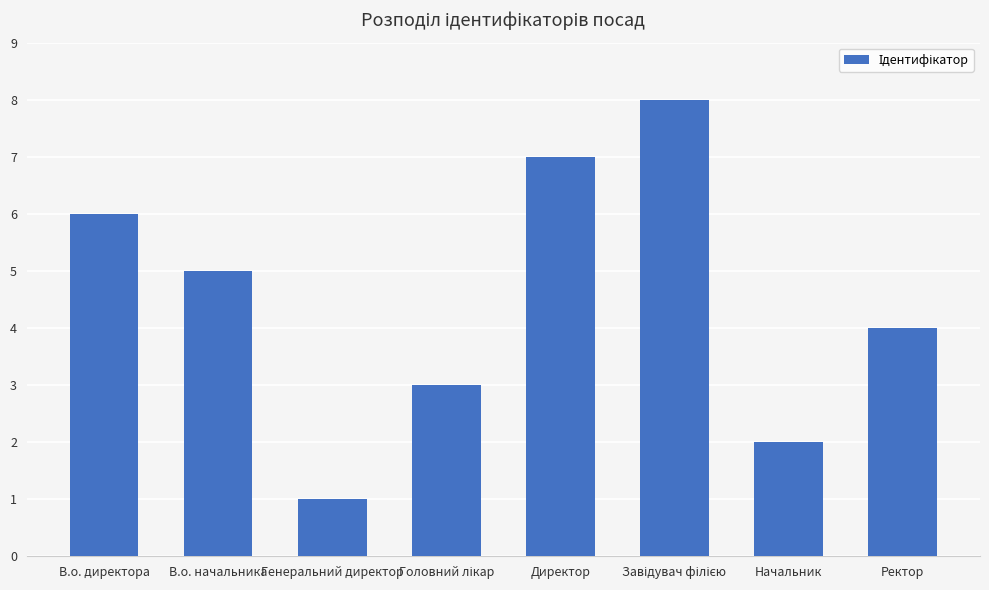

Reading right to left, what are all the values shown in this chart?

4	2	8	7	3	1	5	6